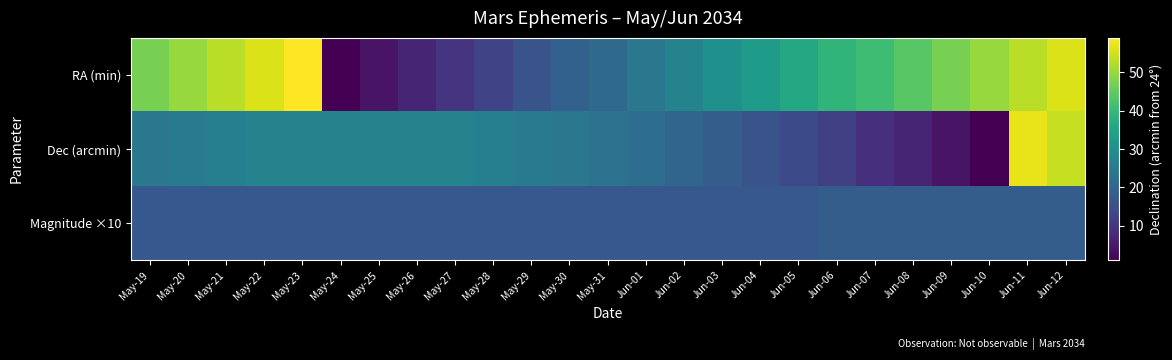

Which has a higher value, Jun-06 or May-20?

May-20